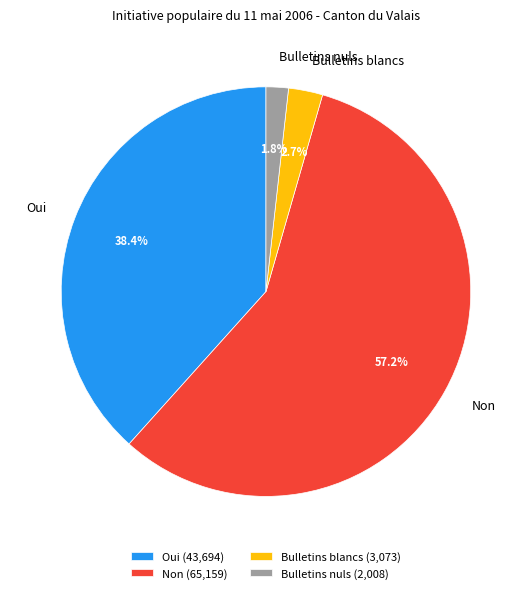

To the nearest percent, what percentage of the pie is Non?

57%